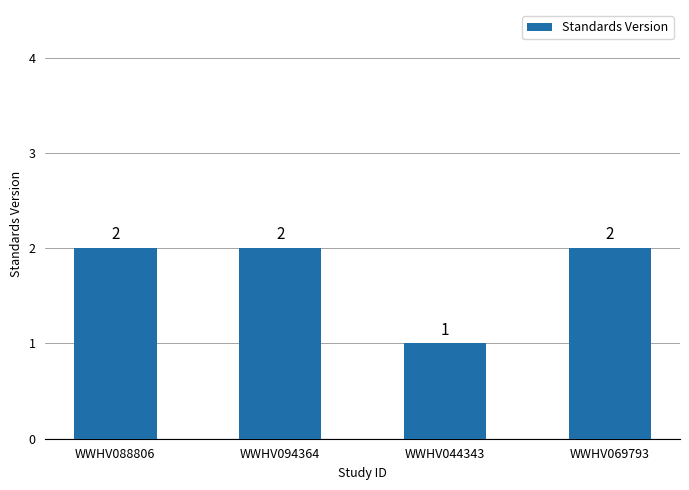

At which label is the value closest to 1?

WWHV044343